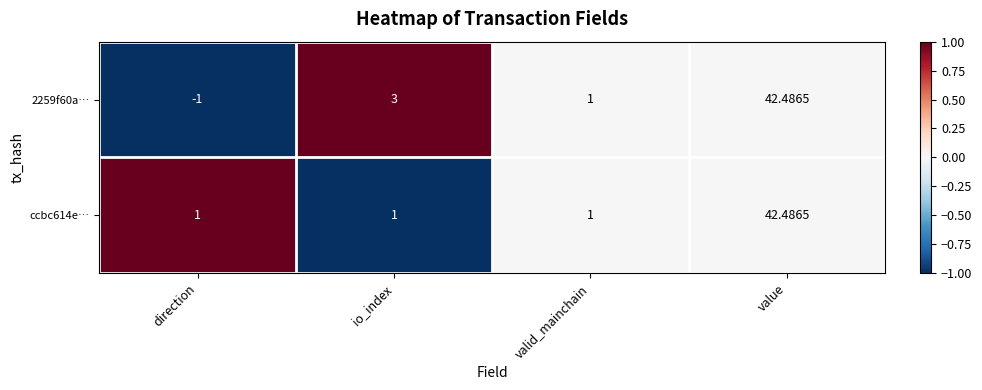

At which label is 2259f60a… closest to 20?

io_index